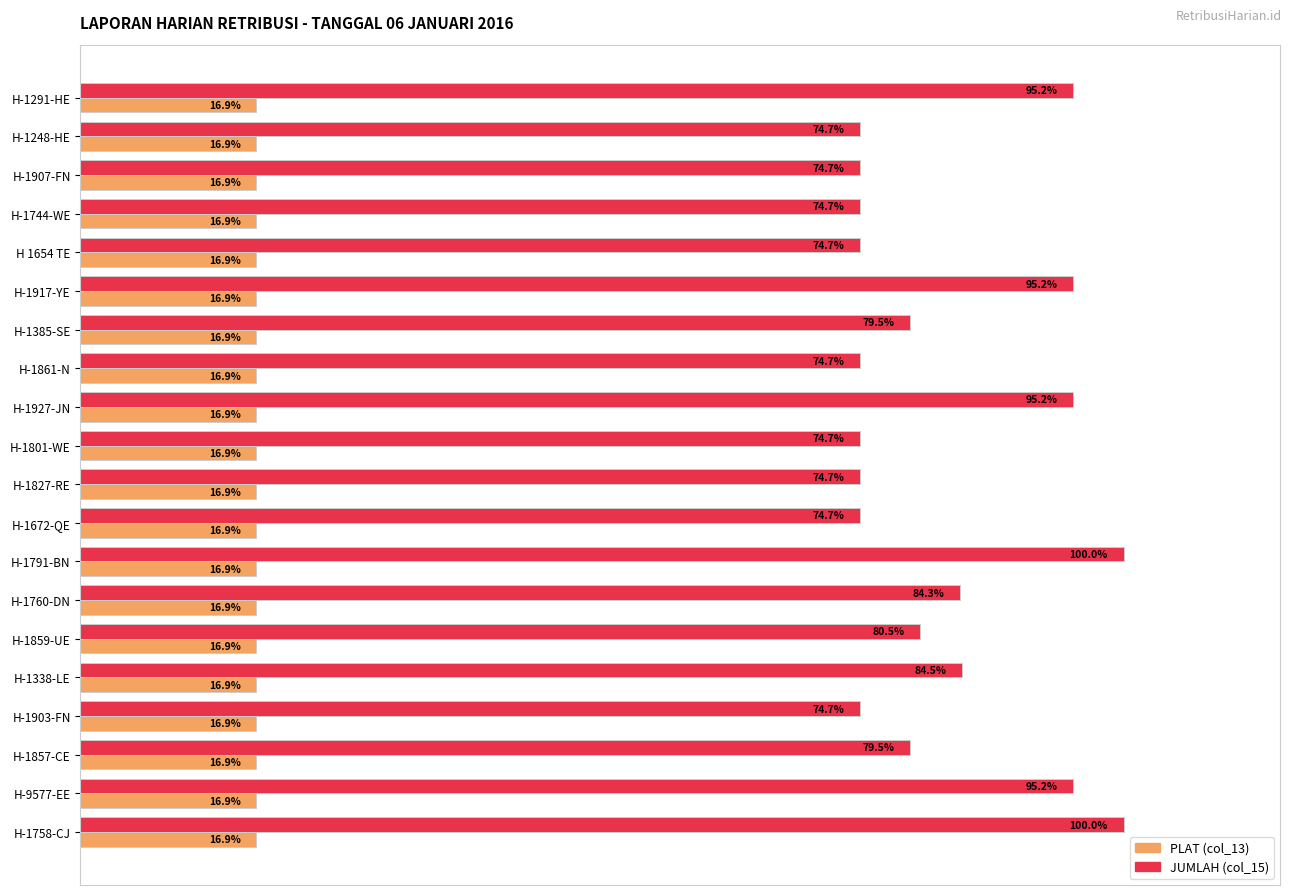

Rank the series by their maximum value, from lowest to highest.

PLAT (col_13), JUMLAH (col_15)